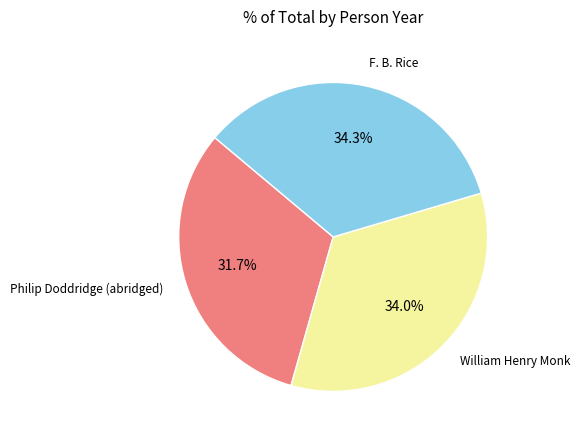

Is there any slice that represents more than half of the pie?

No